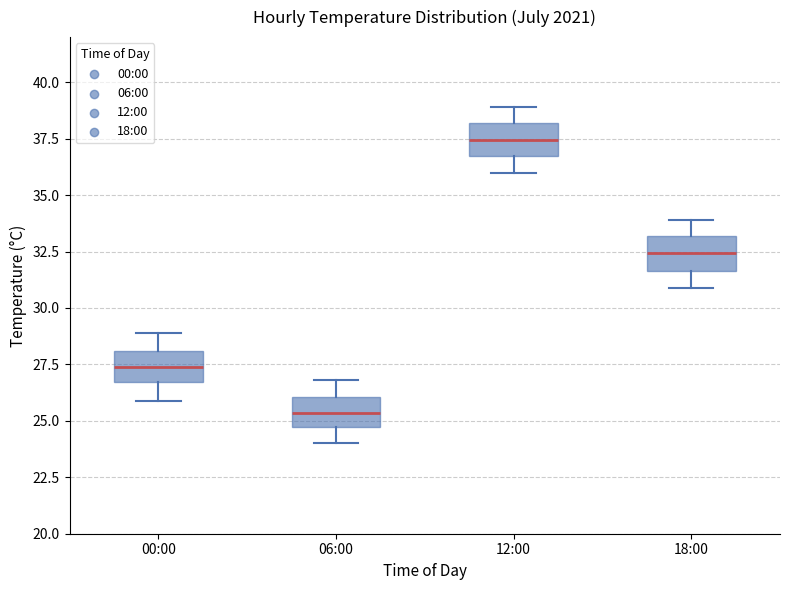

Where is the upper edge of the box for 12:00 on the y-axis? The values are not printed on the chart, so give them approximately, as read against the axis.

38.0